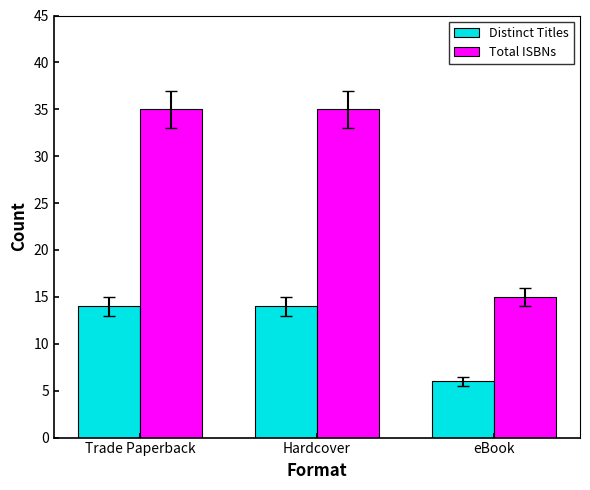

What are all the series names shown in the legend?

Distinct Titles, Total ISBNs